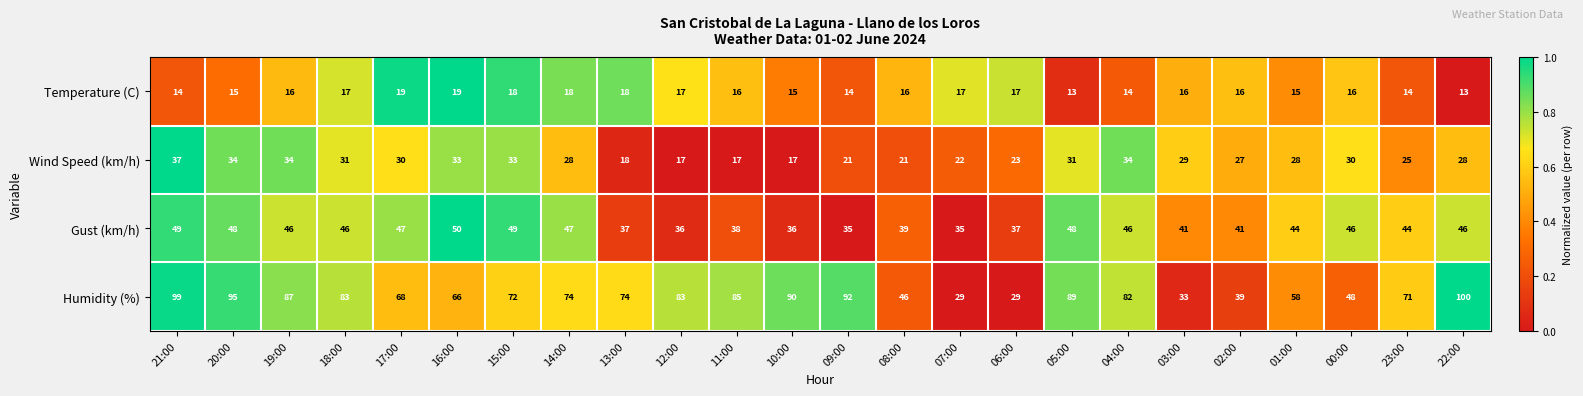

Count the number of categories in the chart.

24